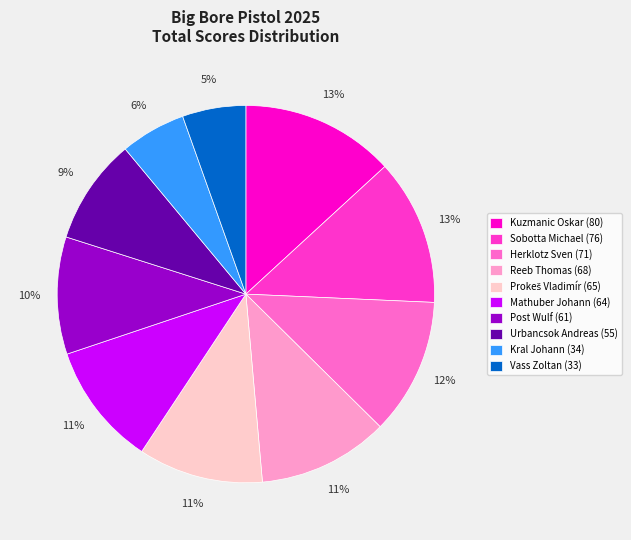

Is Post Wulf the majority of the pie?

No